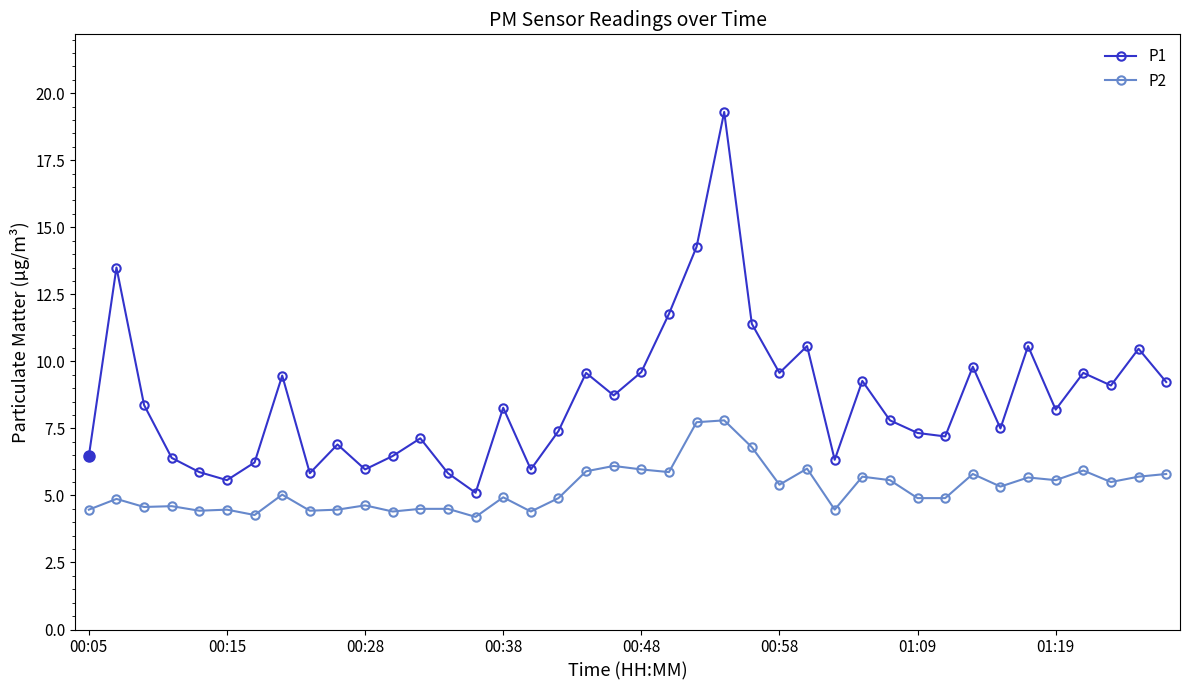

Which series has the largest range (max minus min)?

P1